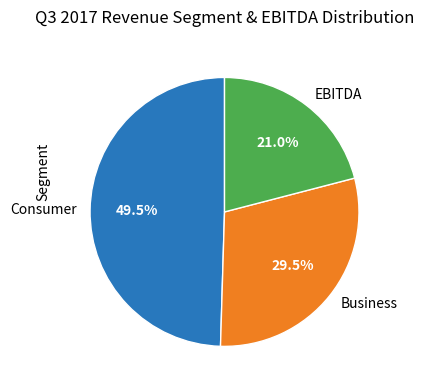

Rank the categories by value from highest to lowest.

Consumer, Business, EBITDA